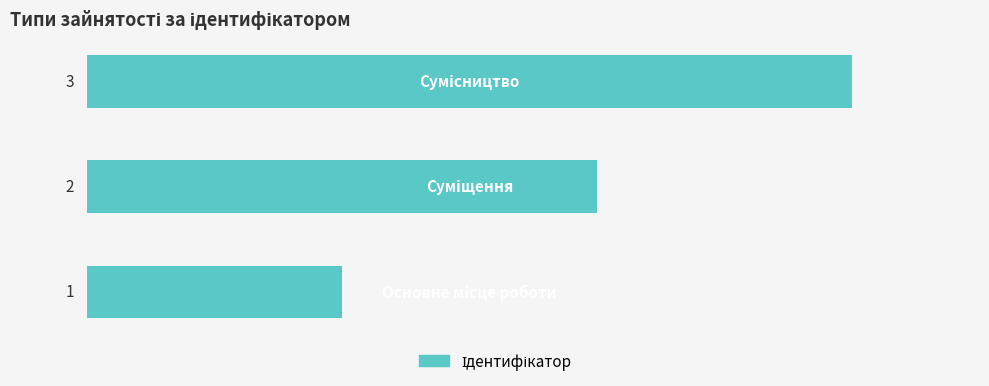

How many series are shown in this chart?

1